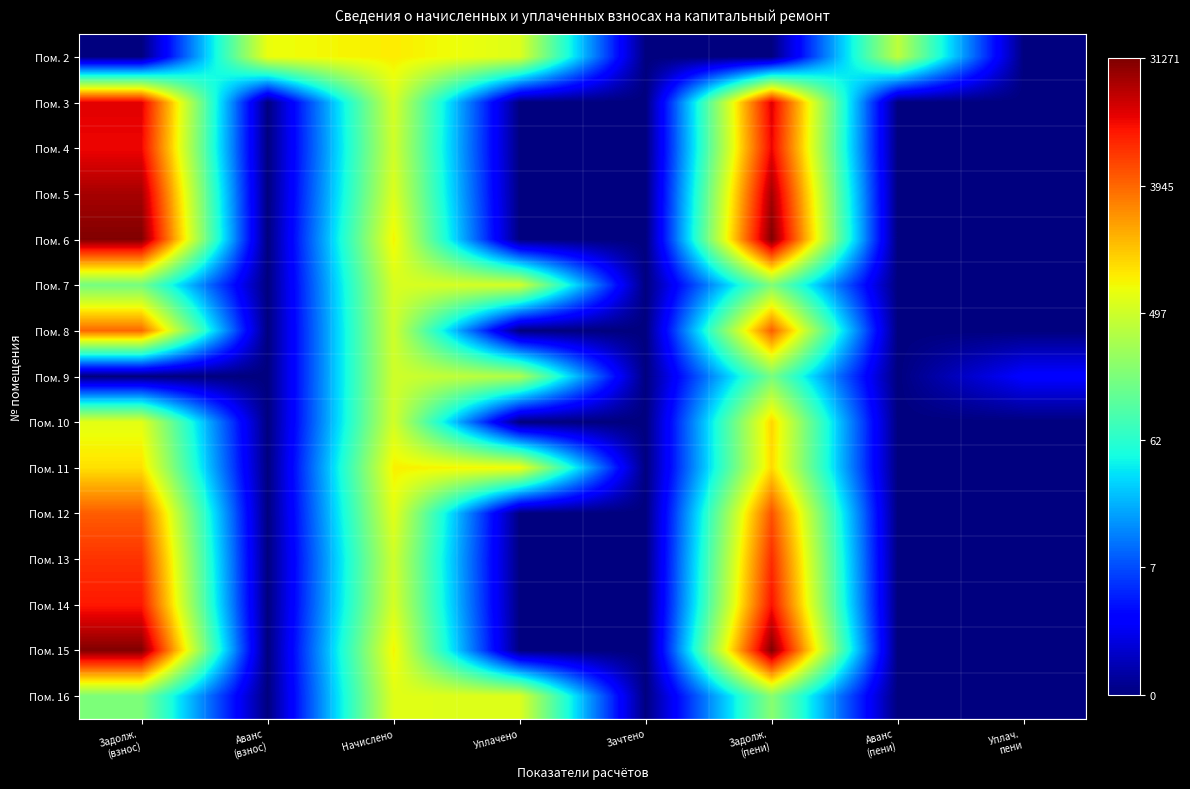

Rank the series by their maximum value, from highest to lowest.

Пом. 6, Пом. 15, Пом. 5, Пом. 3, Пом. 4, Пом. 14, Пом. 13, Пом. 12, Пом. 8, Пом. 10, Пом. 11, Пом. 2, Пом. 16, Пом. 7, Пом. 9